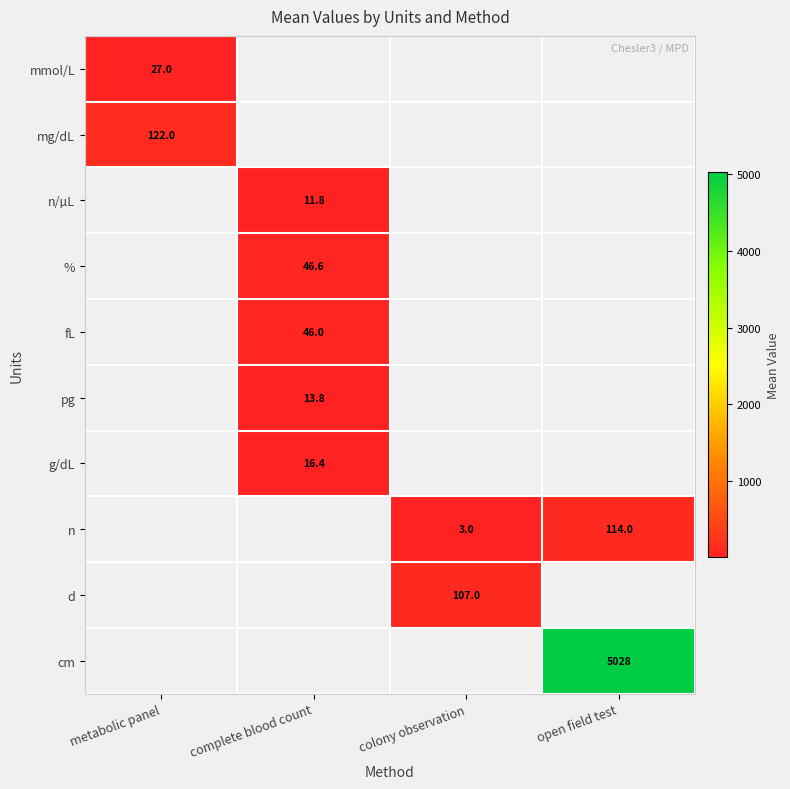

The value of pg at complete blood count is 8.6. True or false?

False